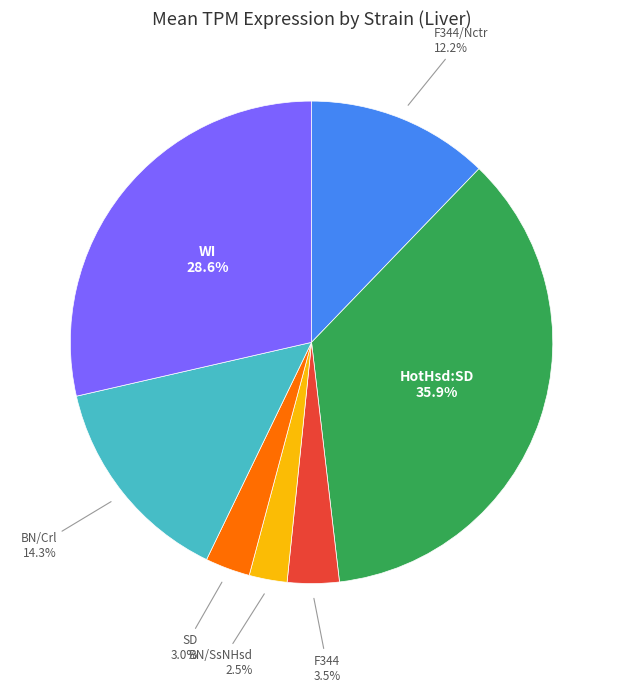

Does any single category account for the majority?

No